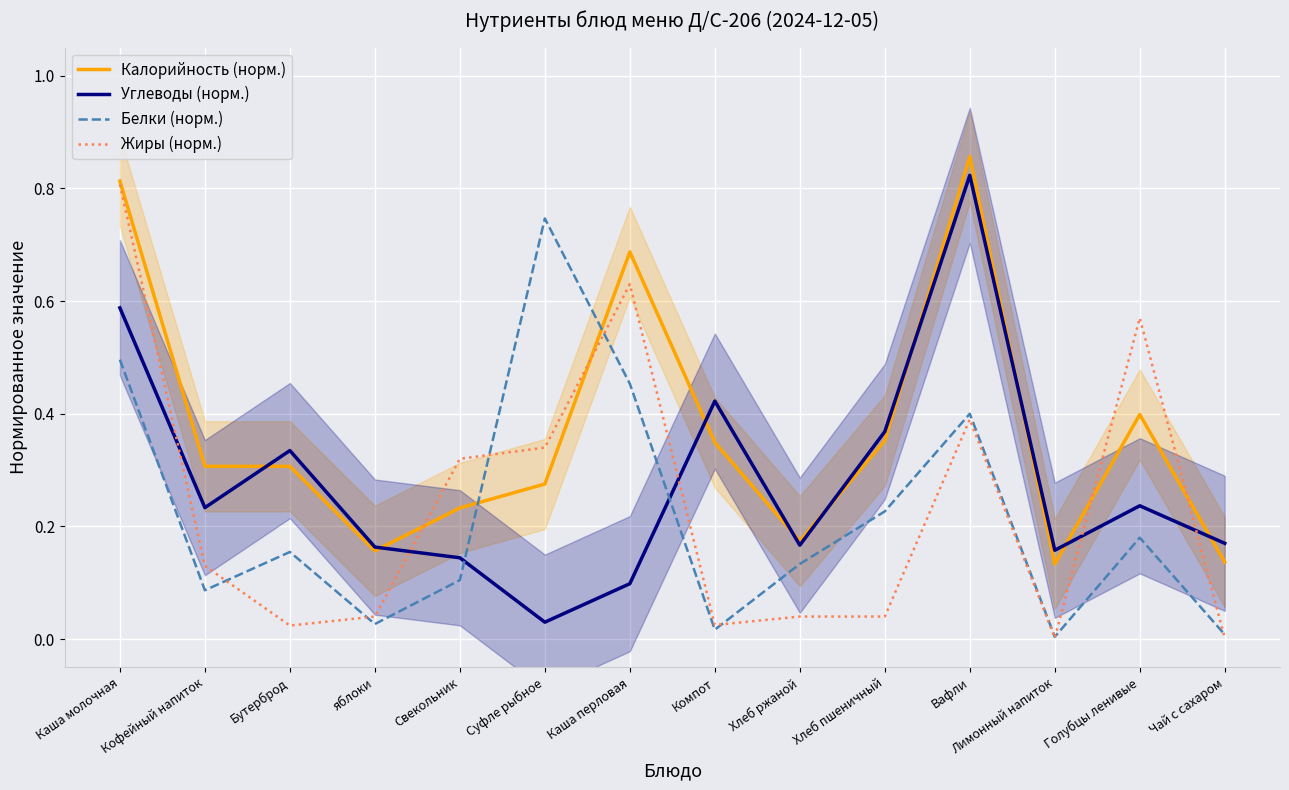

Between яблоки and Хлеб ржаной, which is larger?

Хлеб ржаной